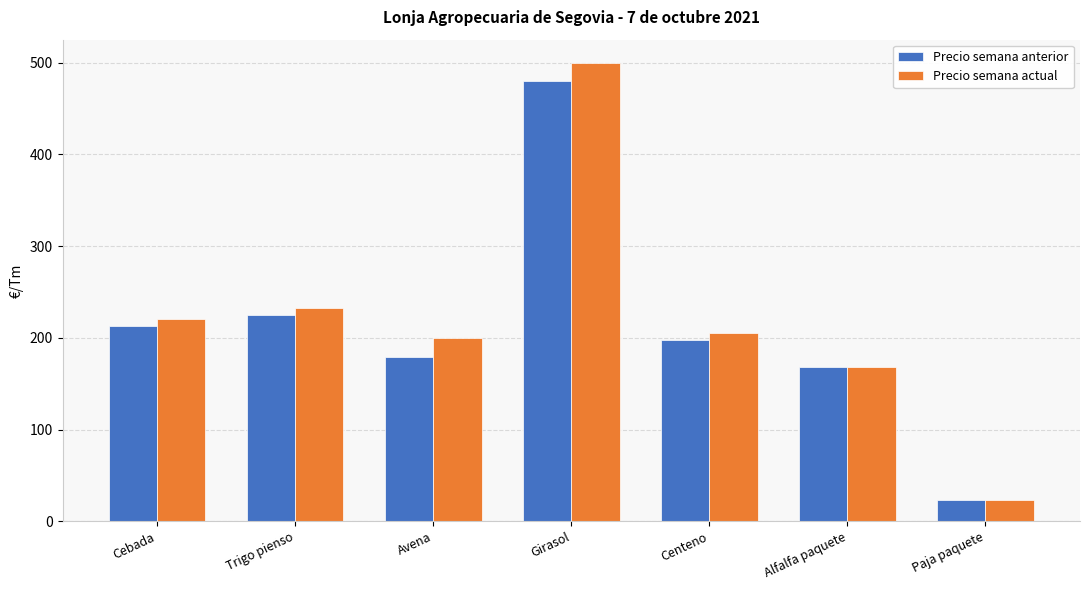

What is the total value across all series at Avena?

379